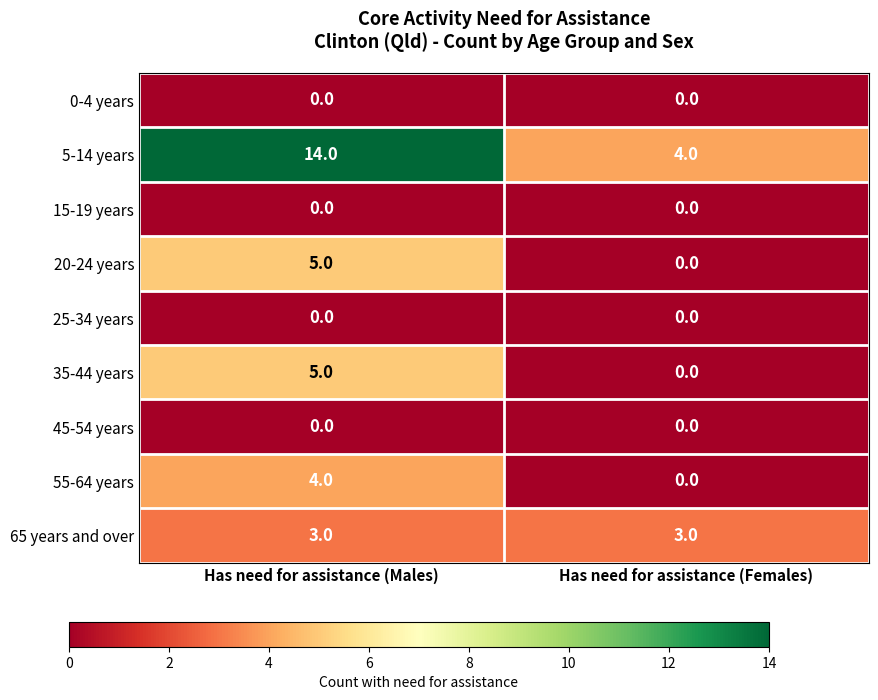

List the labels in order of 20-24 years value, smallest first.

Has need for assistance (Females), Has need for assistance (Males)